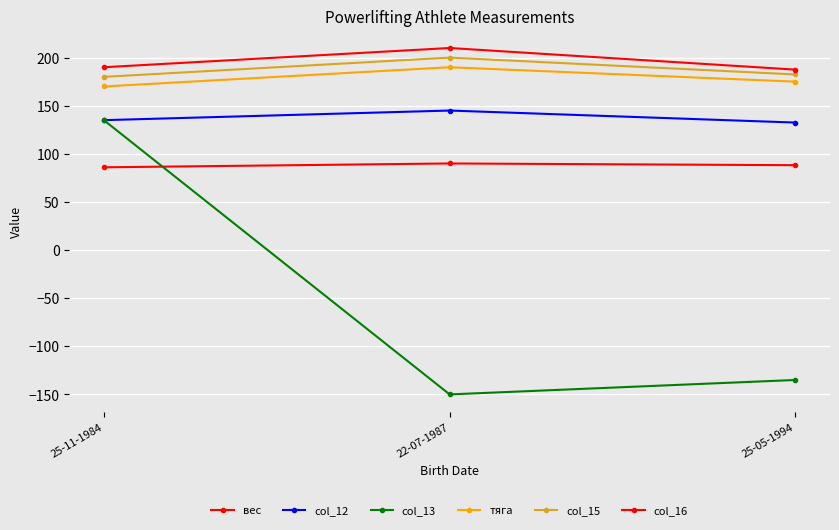

Count the number of data series in this chart.

6